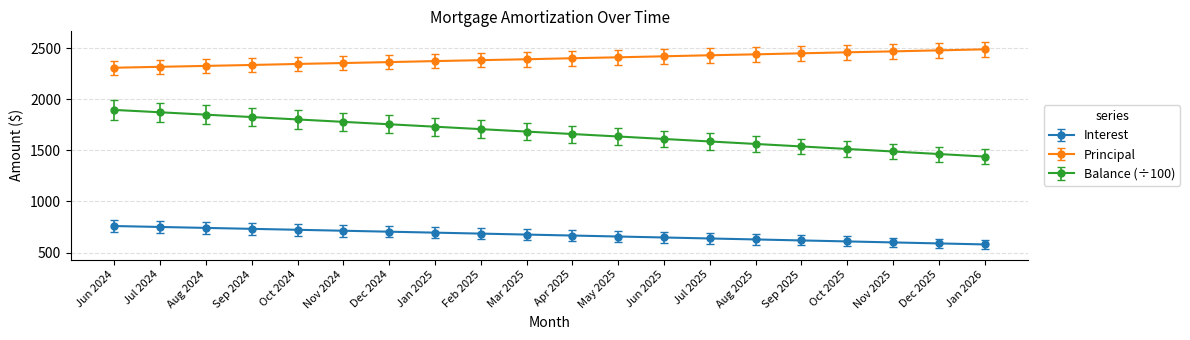

What is the total value across all series at Jan 2025?

4800.8